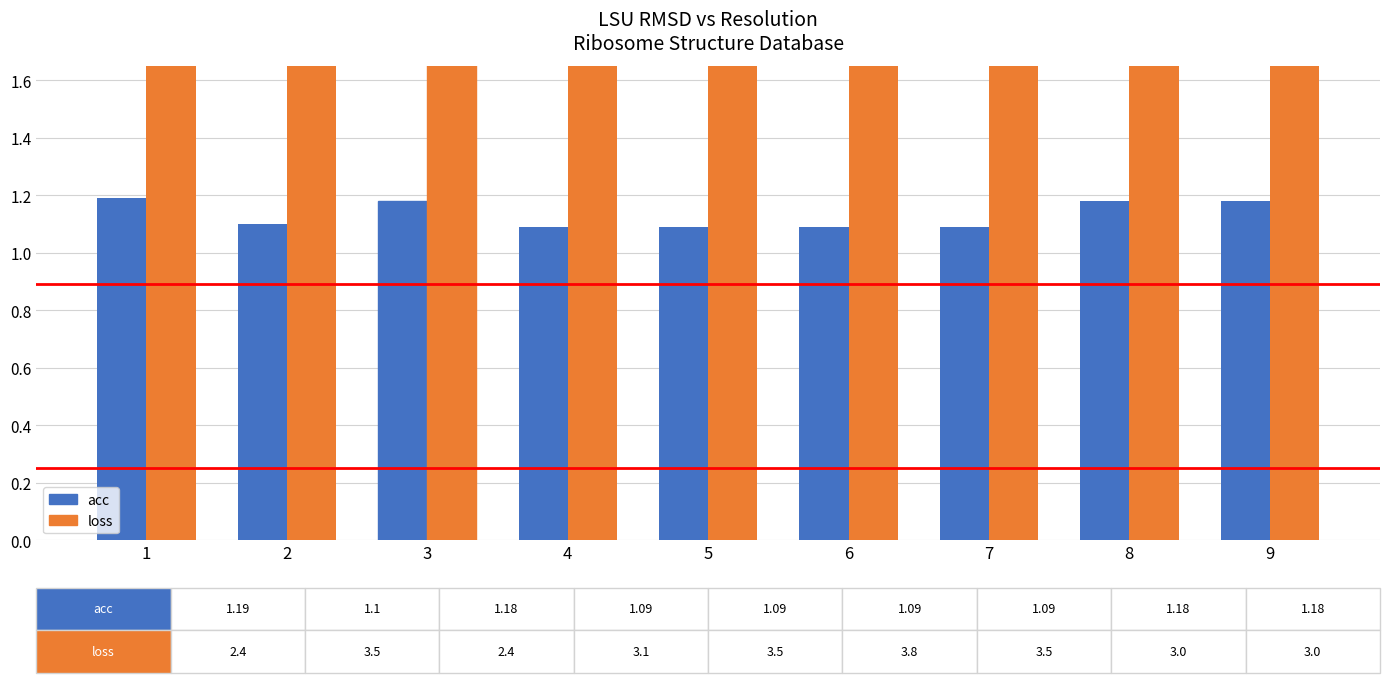

True or false: acc has a value of 0.3 at 1.

False